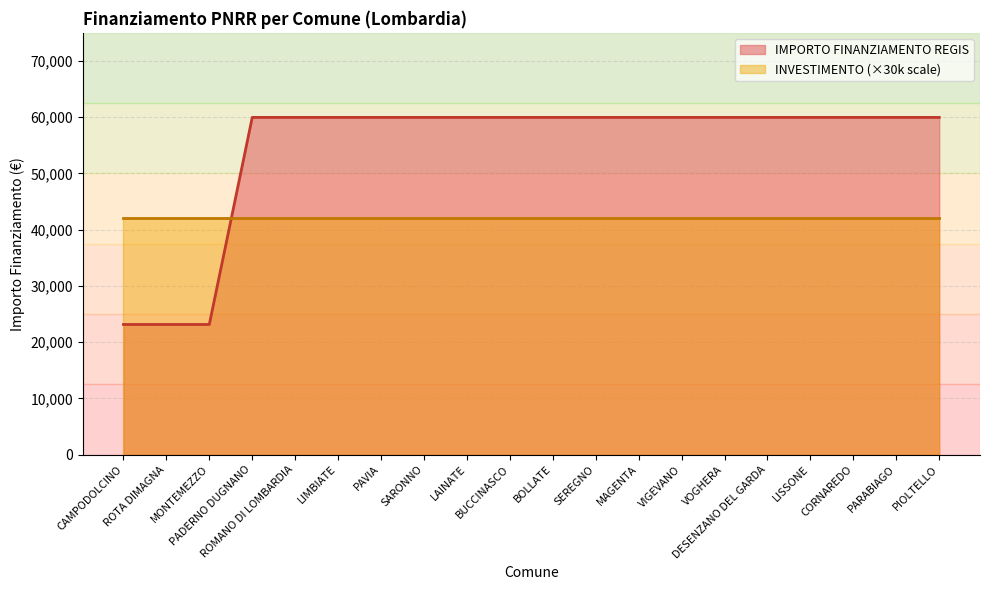

How many categories are shown in the chart?

20